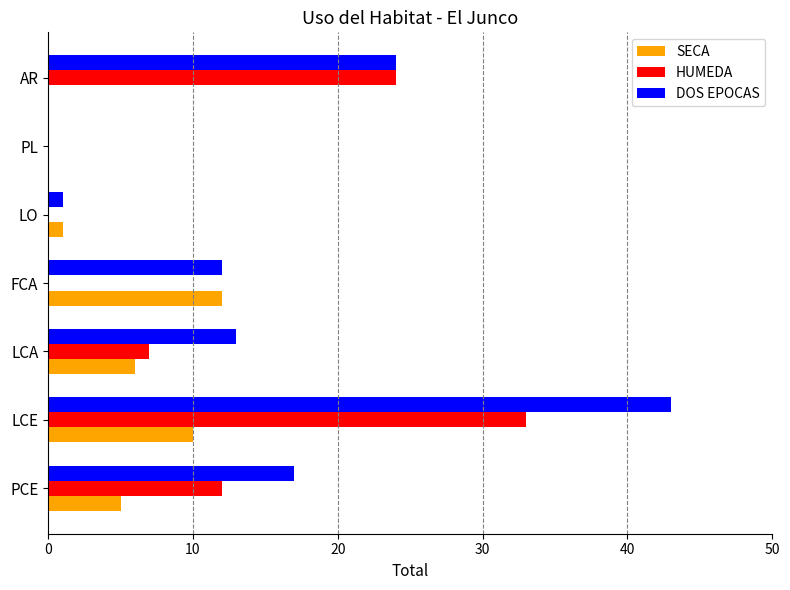

What is the total value across all series at LCA?

26